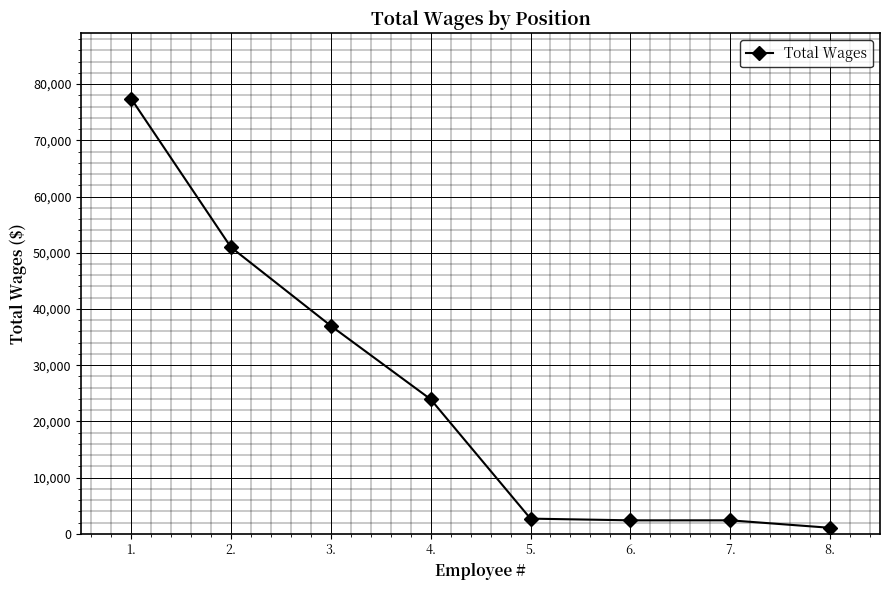

Which label corresponds to the smallest value in the chart?

8.